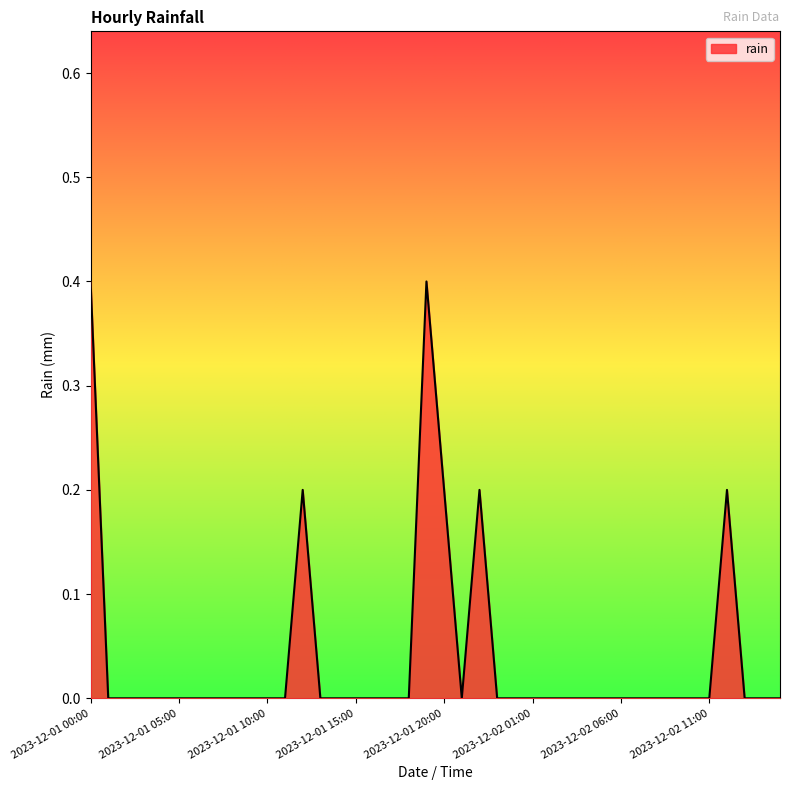

What is the difference between the maximum and minimum values?

0.4